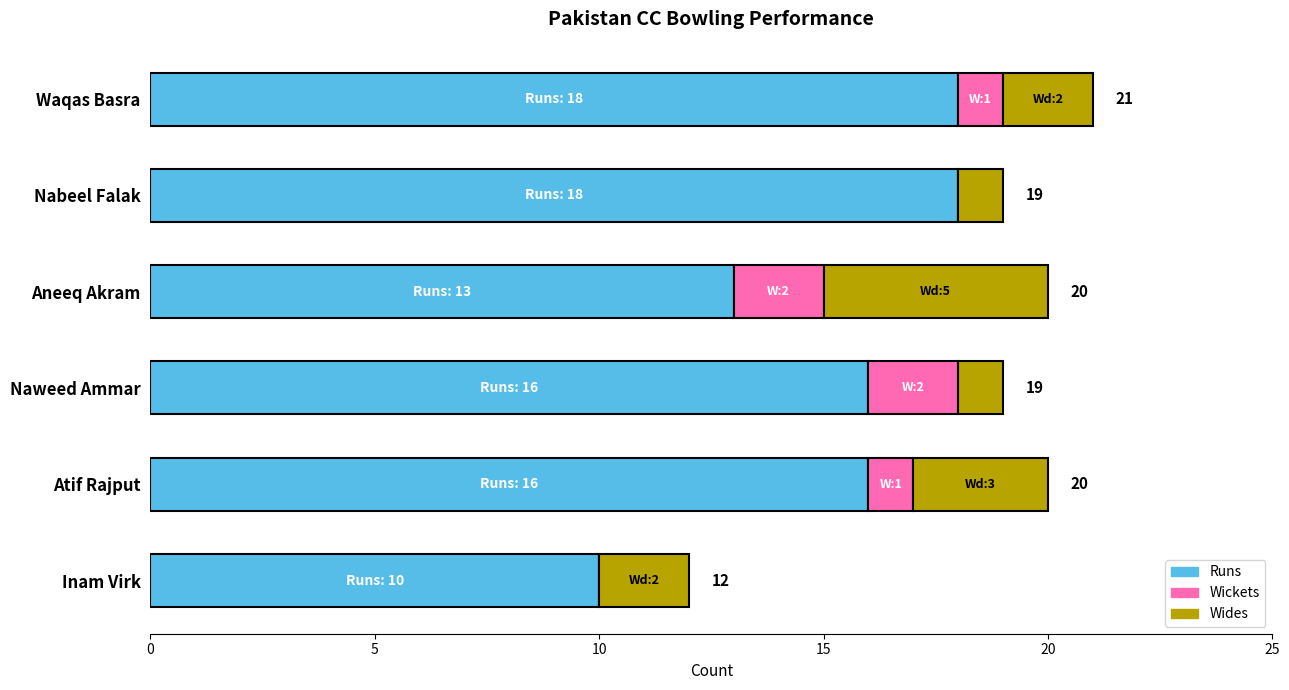

At which label is Runs closest to 14?

Aneeq Akram